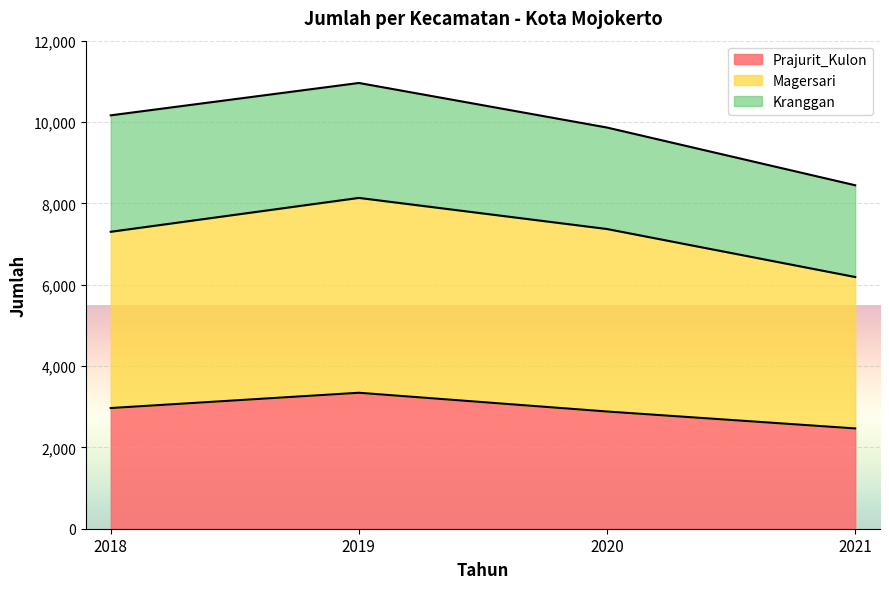

What is the maximum value for Prajurit_Kulon?

3343